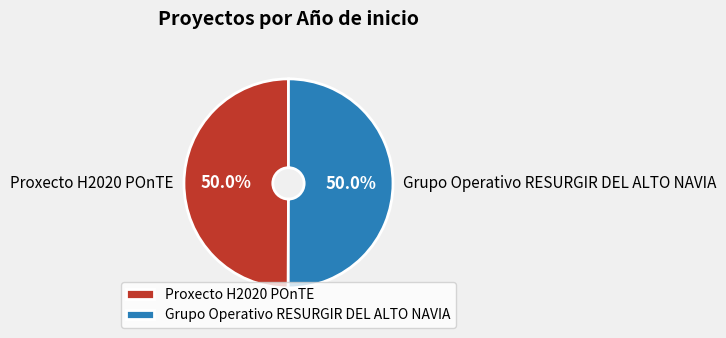

Combined, what portion of the pie is Proxecto H2020 POnTE and Grupo Operativo RESURGIR DEL ALTO NAVIA?

100.0%